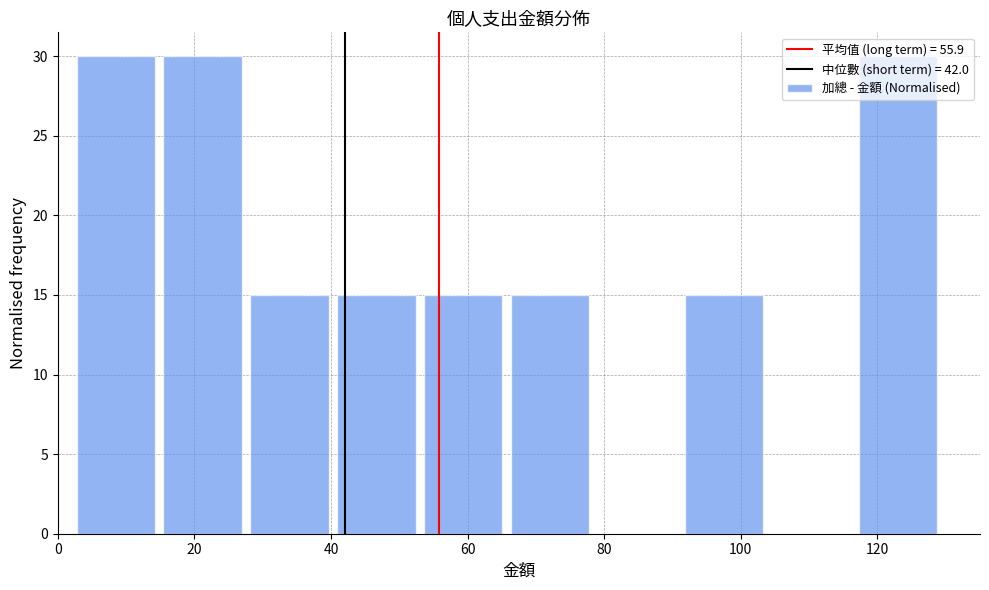

Reading left to right, list every bar in this chart as the range it spans on the x-axis followed by its height. Neither the bar edges nor the heights are printed on the chart, so give them approximately, as read against the axes.

2 to 16: 30
16 to 28: 30
28 to 40: 15
40 to 54: 15
54 to 66: 15
66 to 80: 15
80 to 92: 0
92 to 104: 15
104 to 118: 0
118 to 130: 30